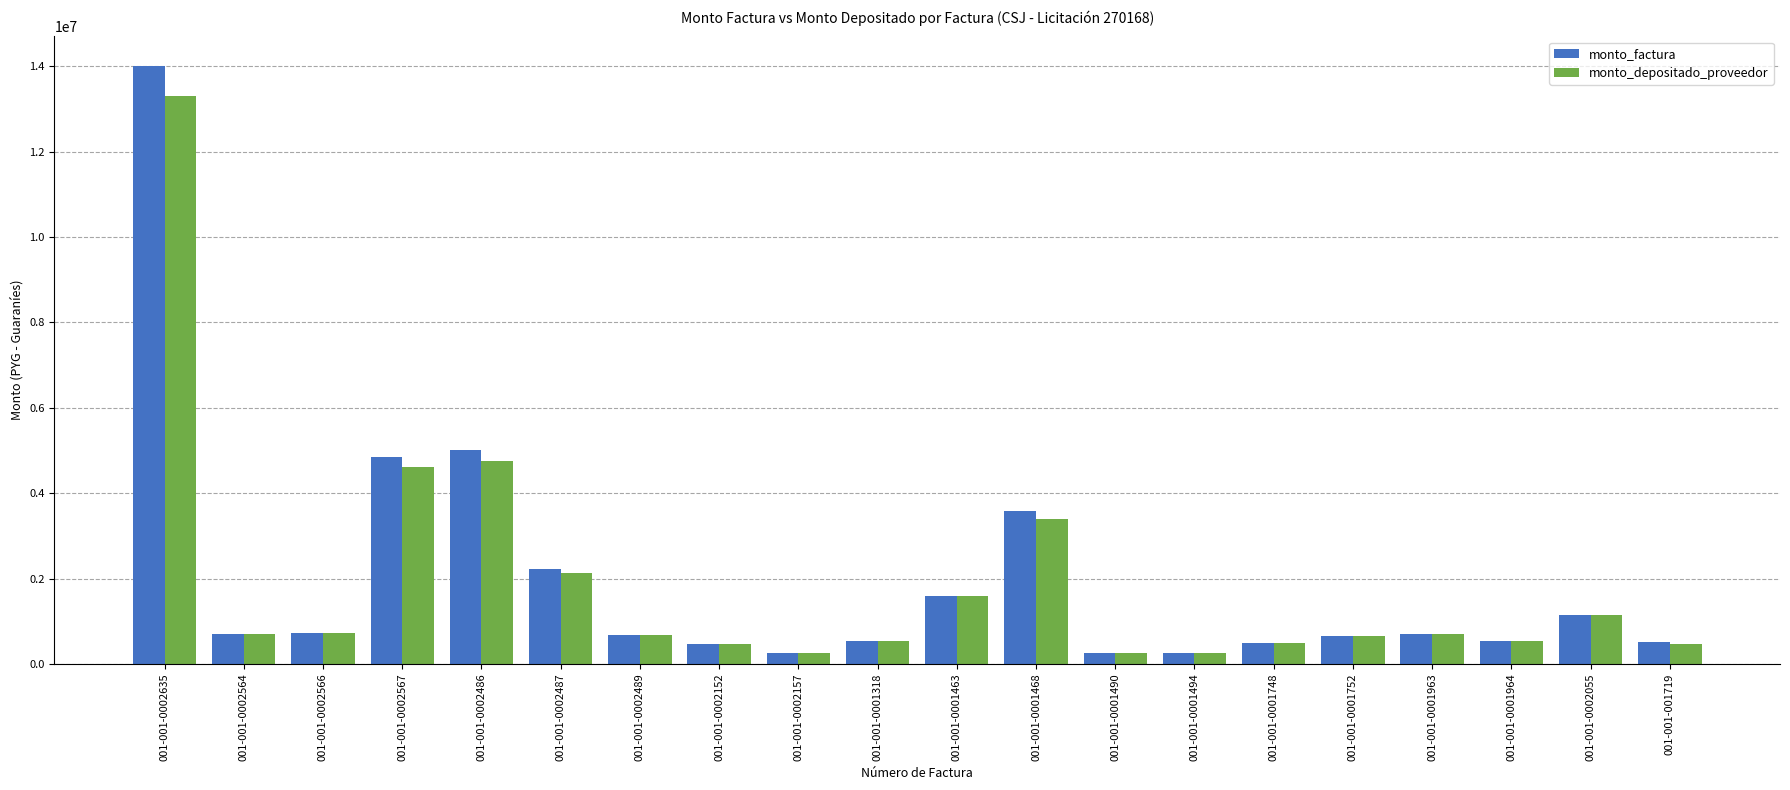

Is it true that monto_depositado_proveedor equals 471280 at 001-001-0002152?

True